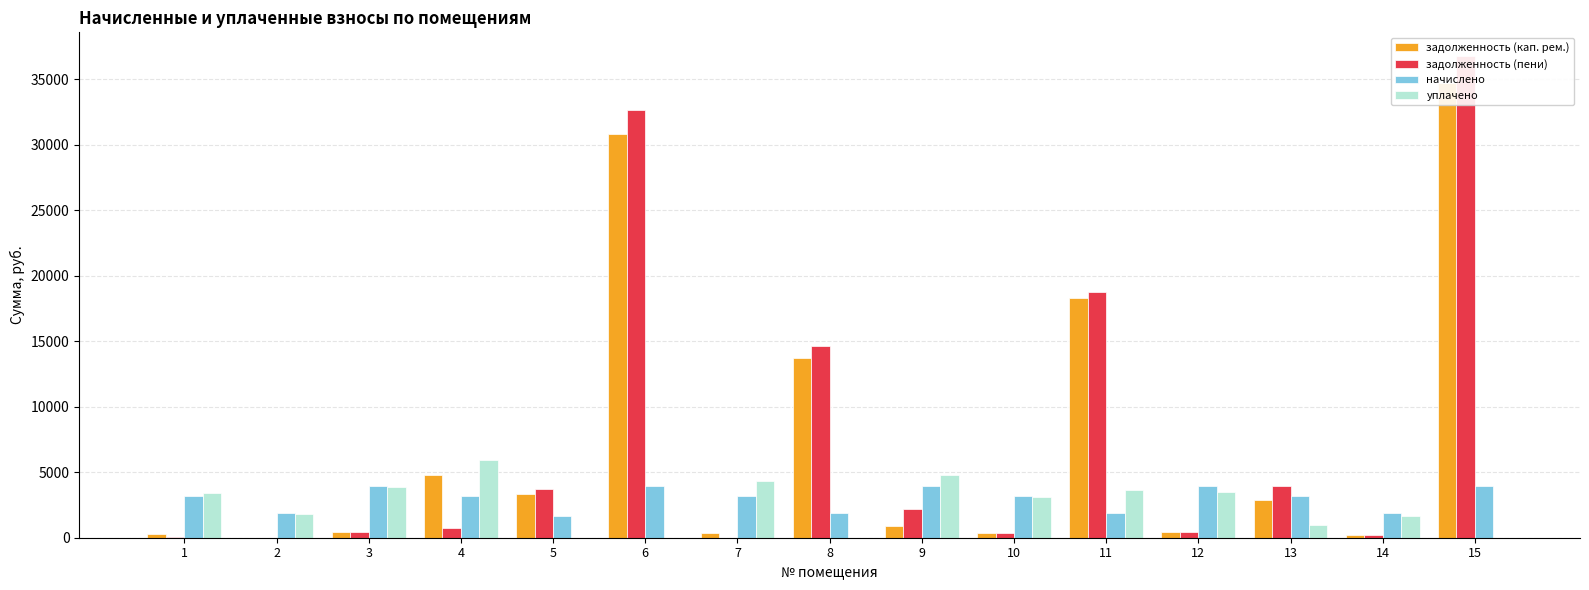

Which series has the largest total across all categories?

задолженность (пени)